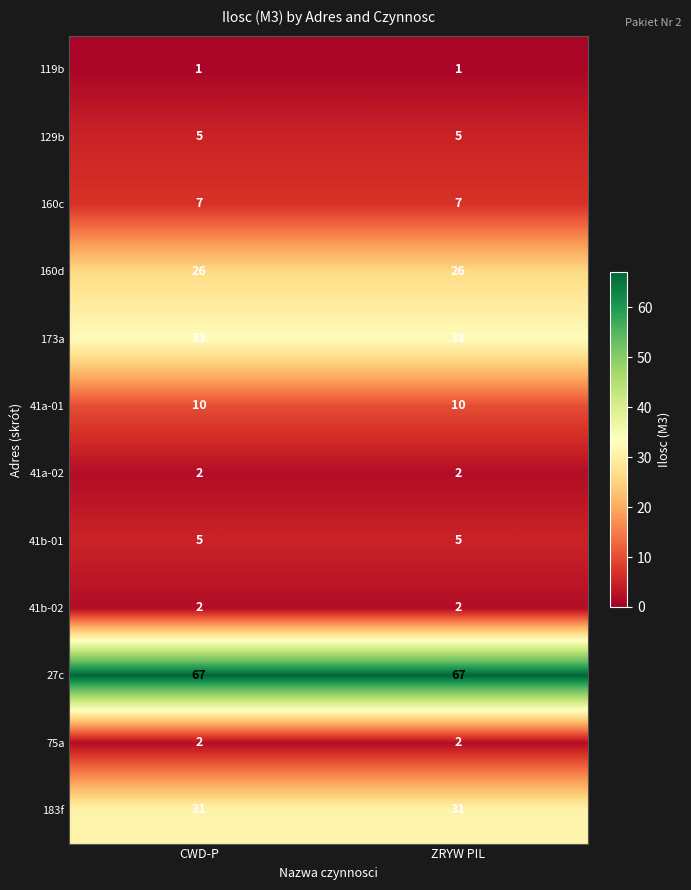

What is the greatest value displayed?

67